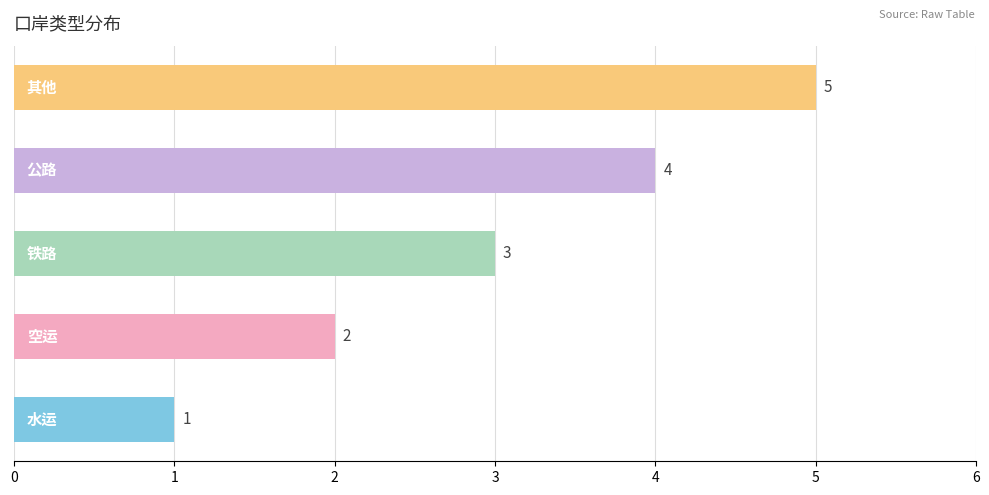

What is the average value?

3